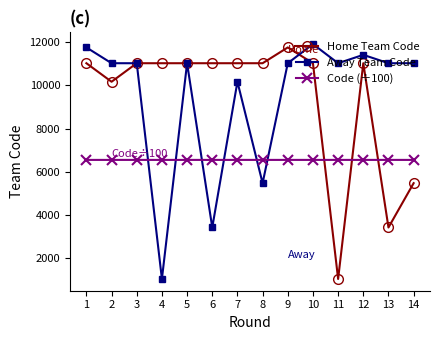

Which label corresponds to the largest value in the chart?

10